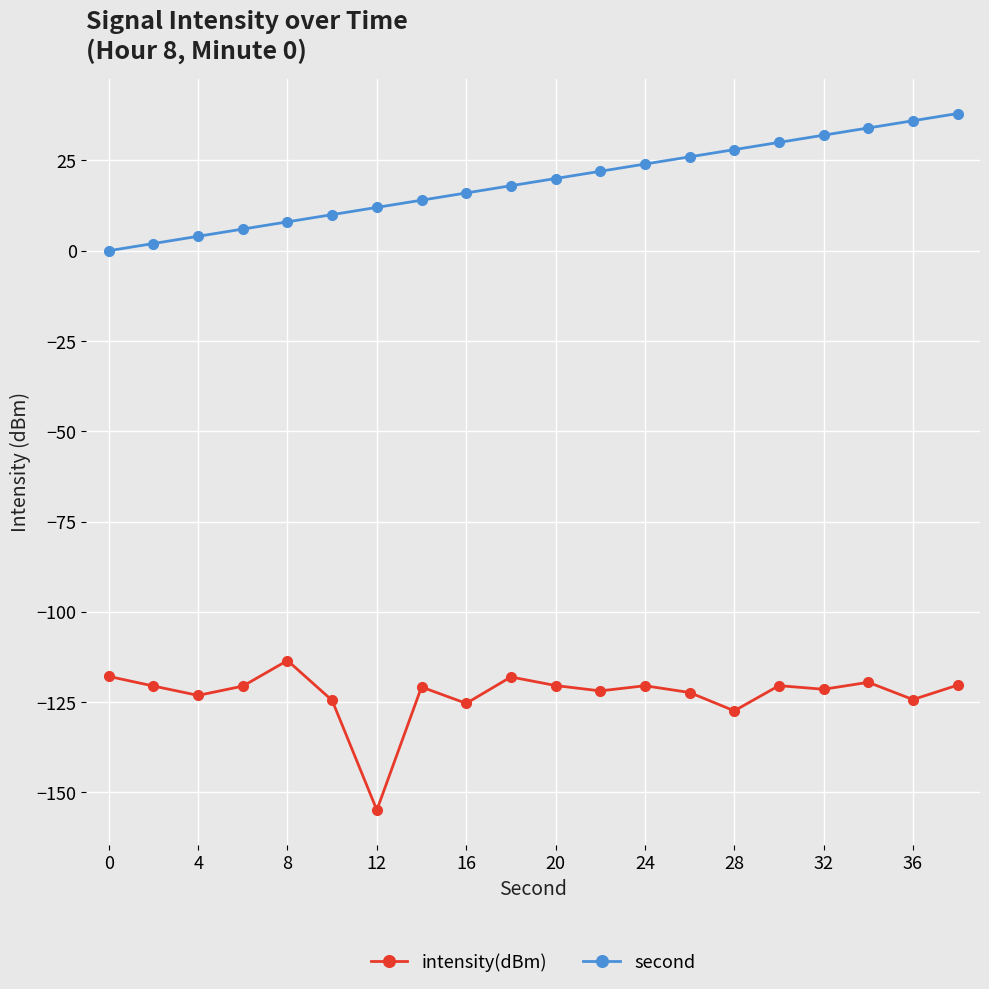

What is the average value of the intensity(dBm) series?

-122.9